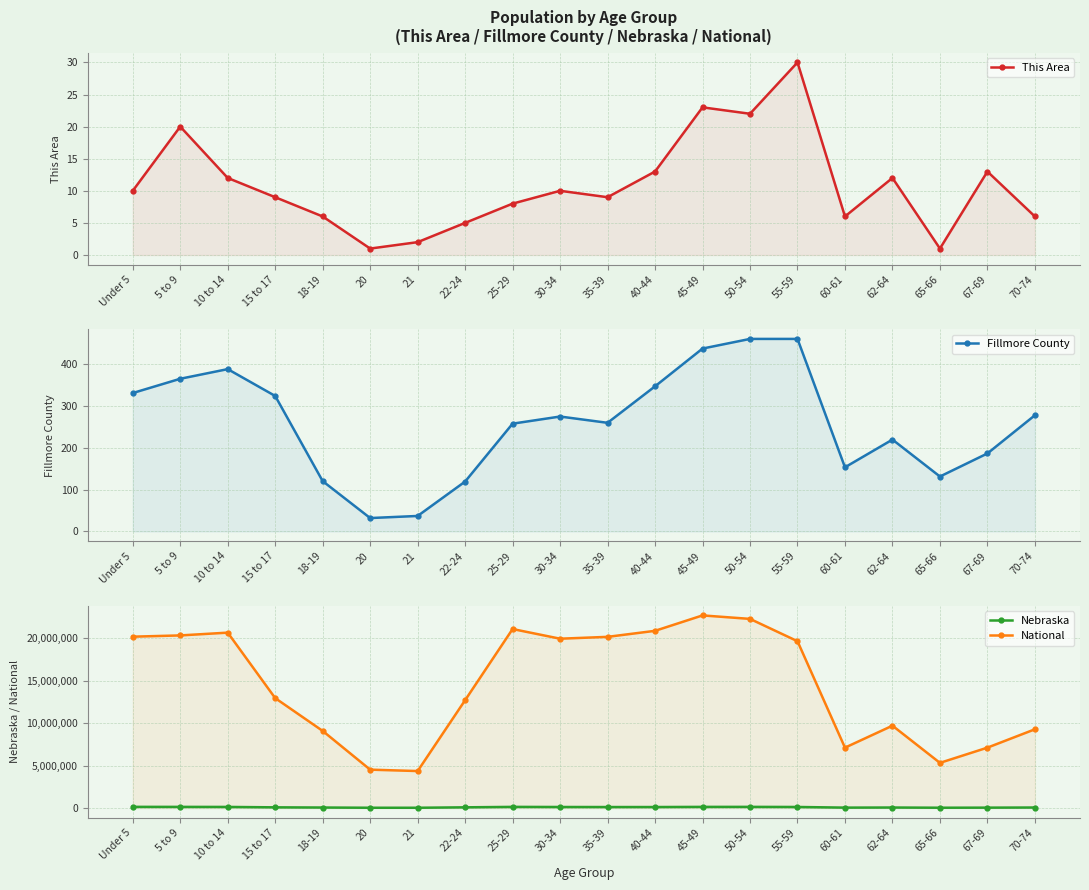

What is the maximum value shown in the chart?

22708591